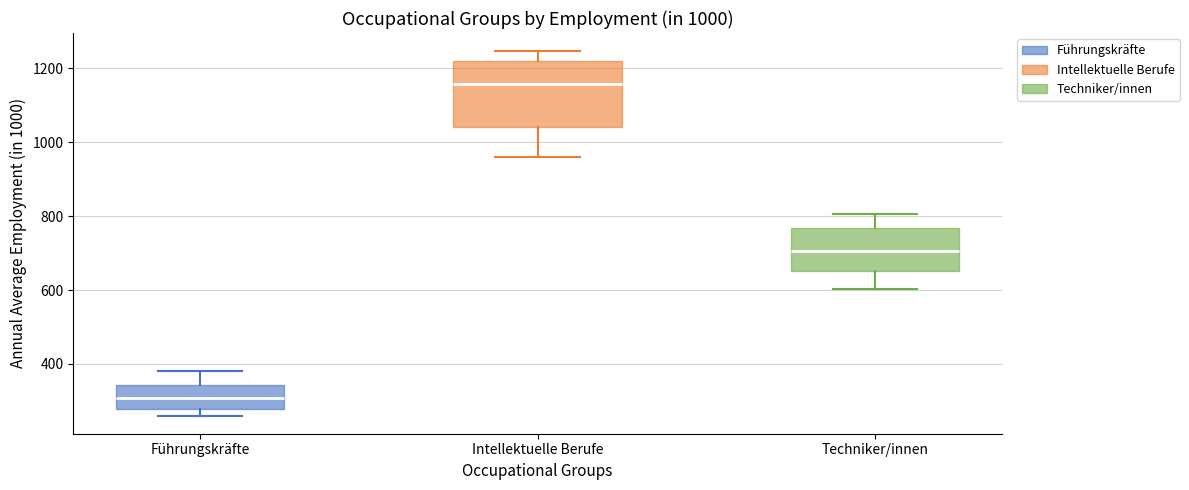

Reading left to right, transcribe this box plot: for each box, give where its median line is, the range the box spans, and where its two whiskers end, as read against the y-axis. The values are not printed on the chart, so give them approximately, as read against the axis.

Führungskräfte: median 300, box 280 to 340, whiskers 260 to 380
Intellektuelle Berufe: median 1160, box 1040 to 1220, whiskers 960 to 1240
Techniker/innen: median 700, box 660 to 760, whiskers 600 to 800